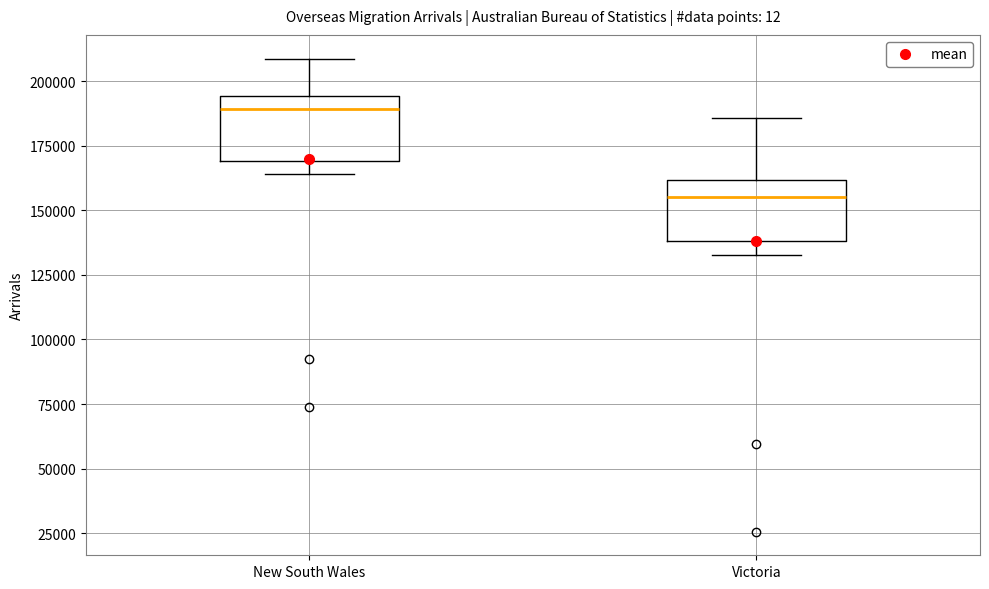

Which box has the highest median line?

New South Wales